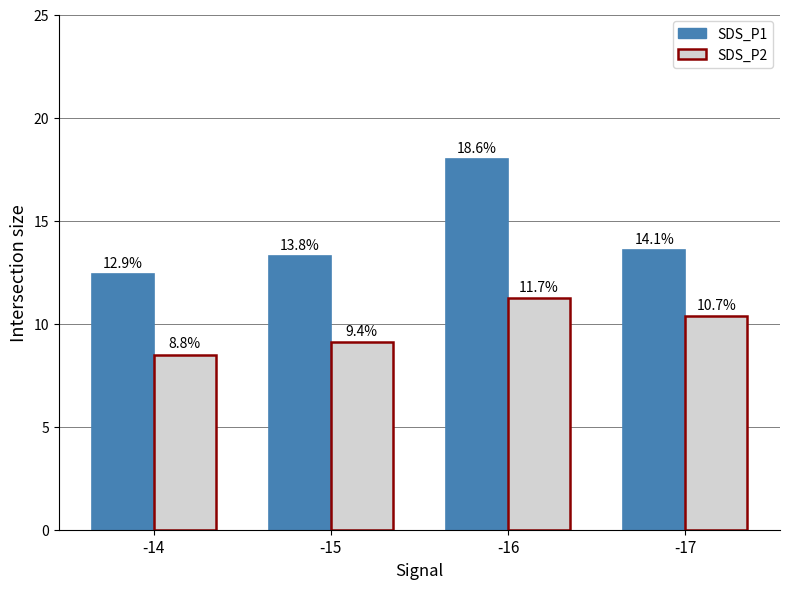

Rank the categories by SDS_P1 value from lowest to highest.

-14, -15, -17, -16